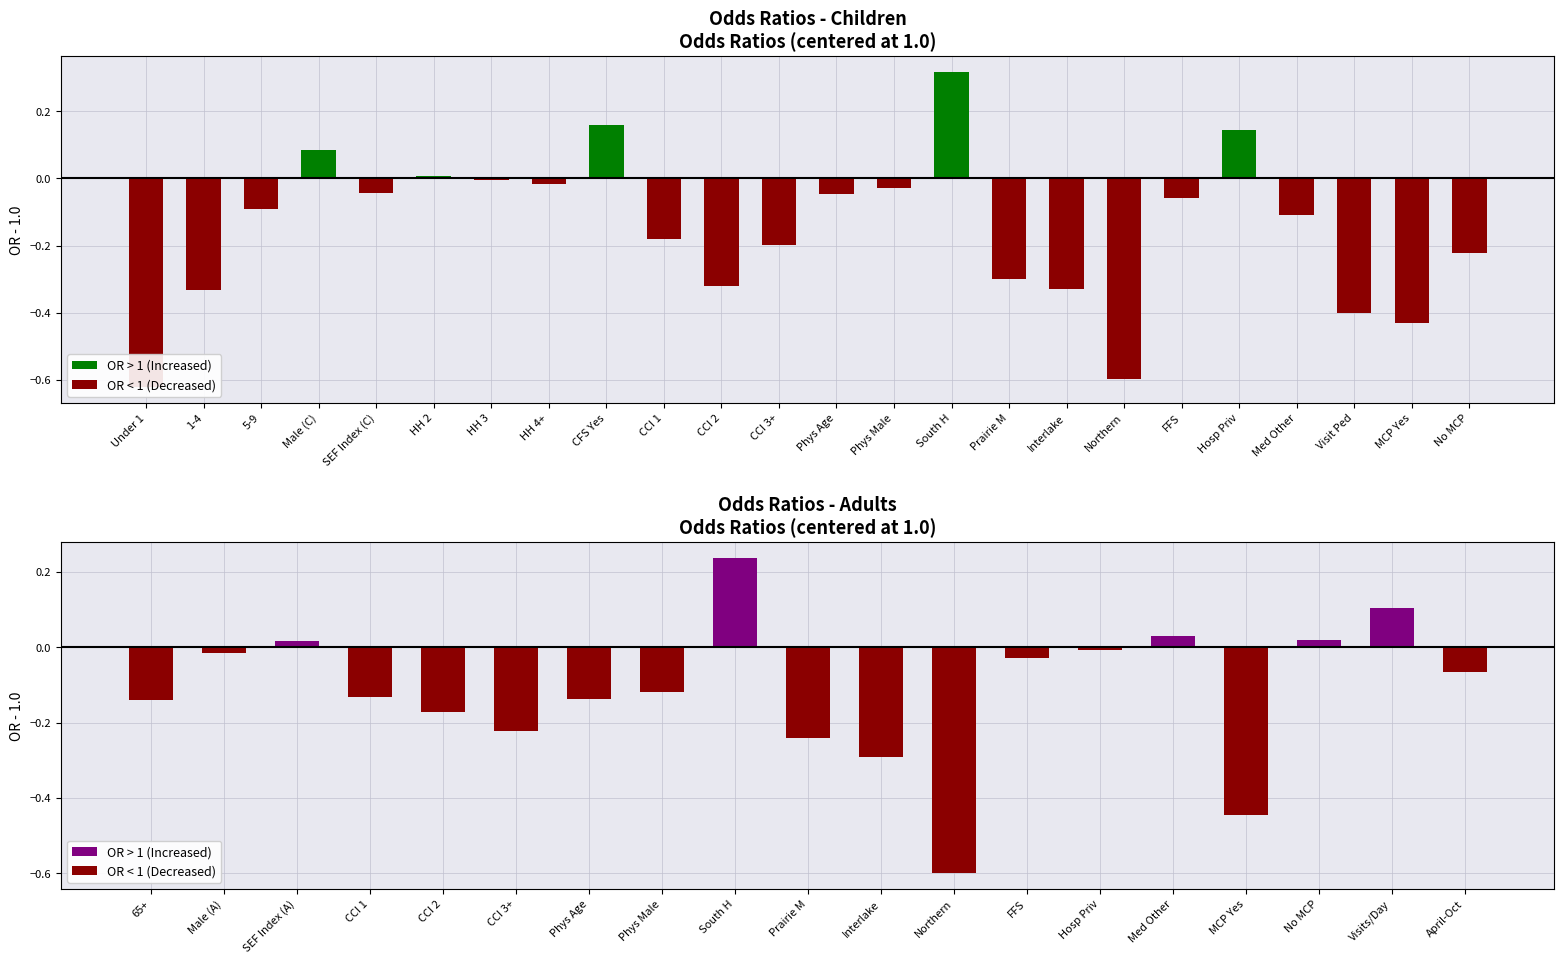

At how many categories does at least one series exceed 0?

5